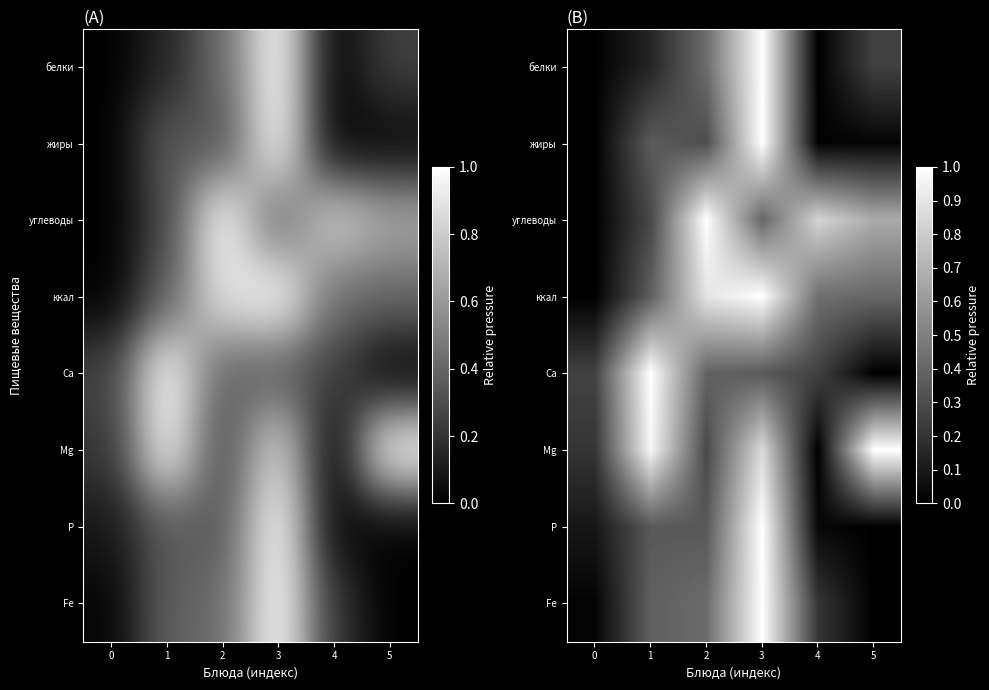

Count the number of data series in this chart.

8